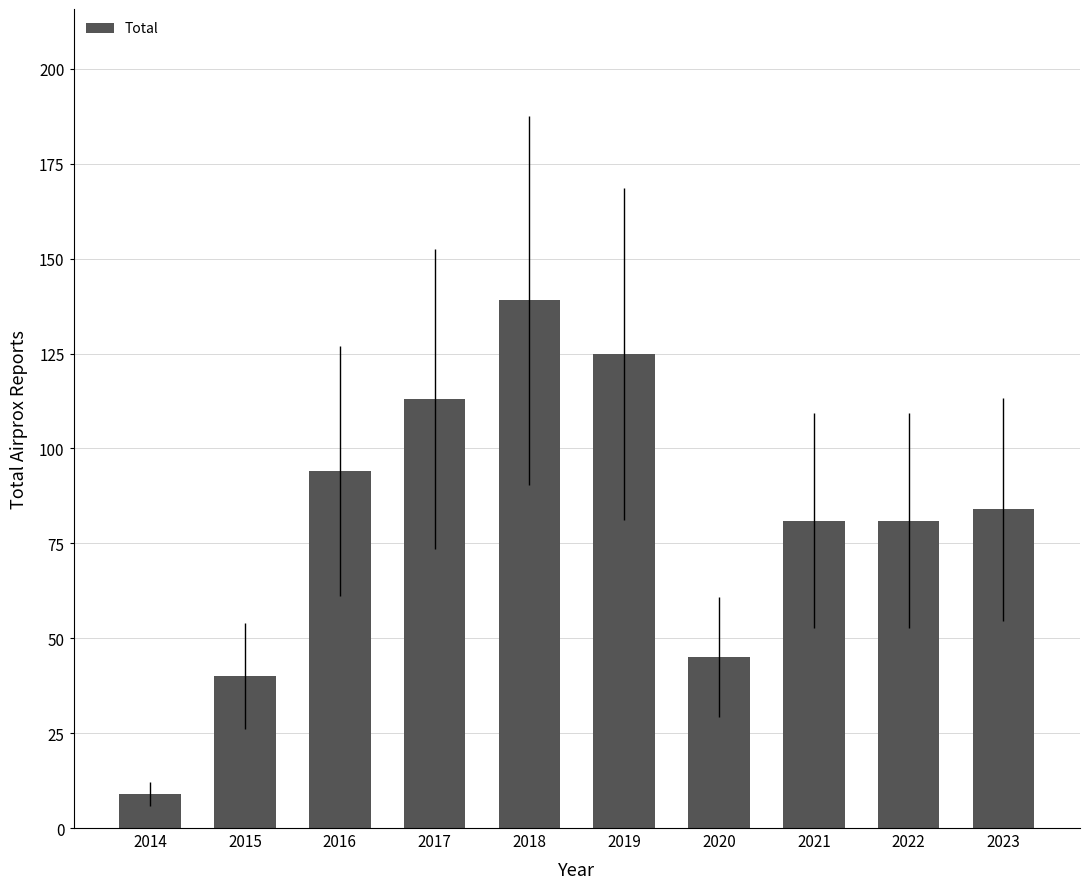

Which has a higher value, 2020 or 2022?

2022